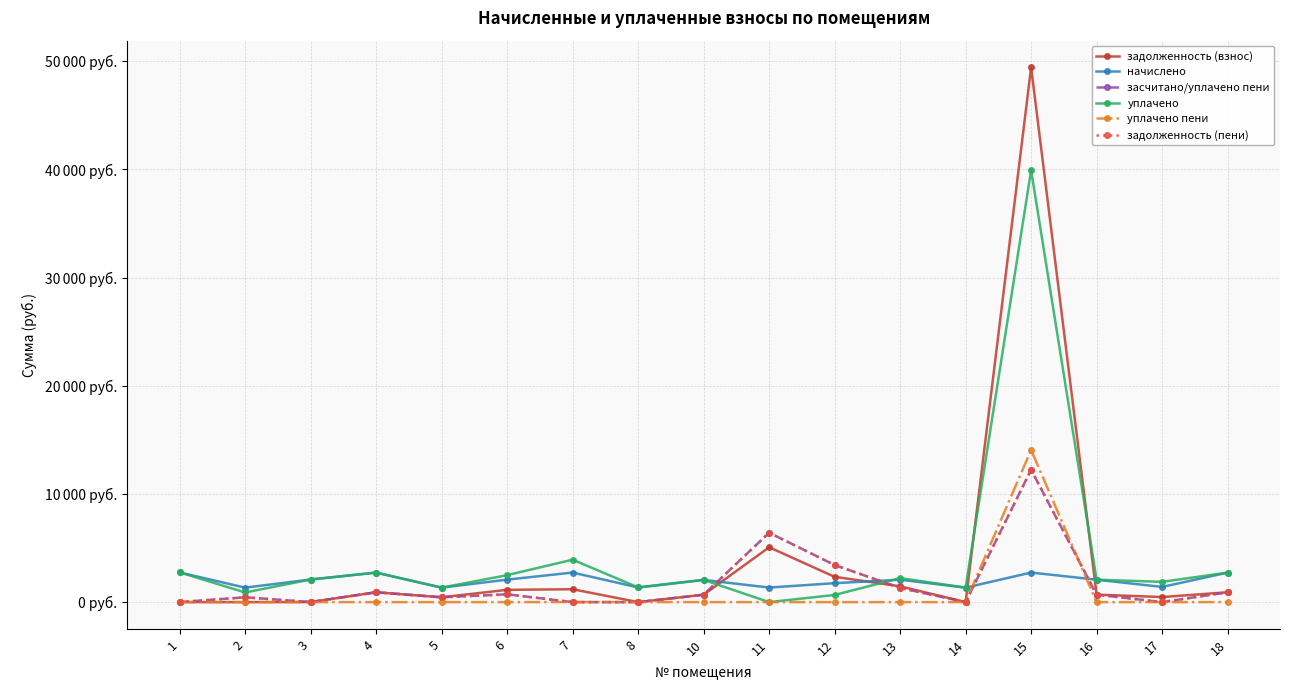

Does the chart have visible grid lines?

Yes